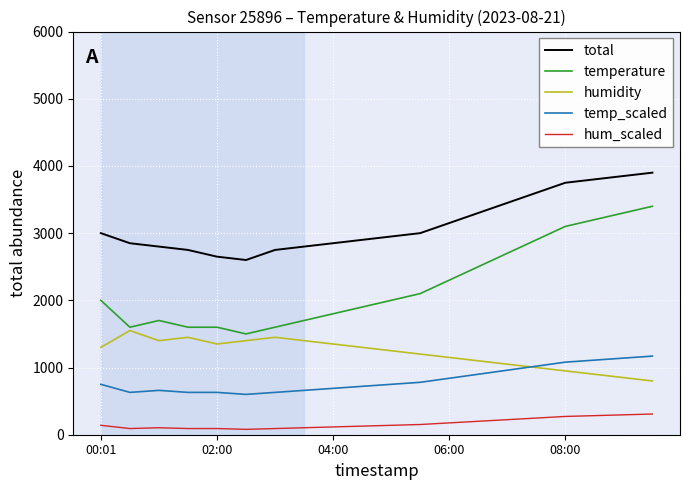

Which series has the largest total across all categories?

total